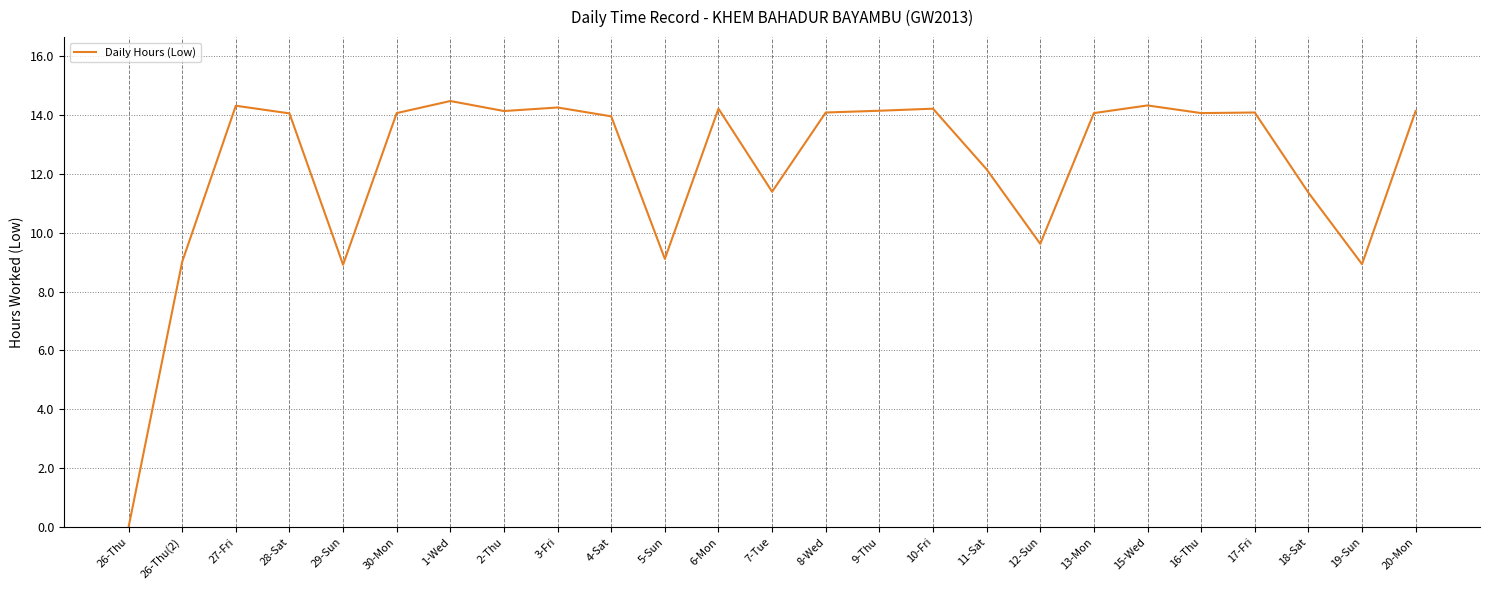

The value at 29-Sun is 8.9. True or false?

True